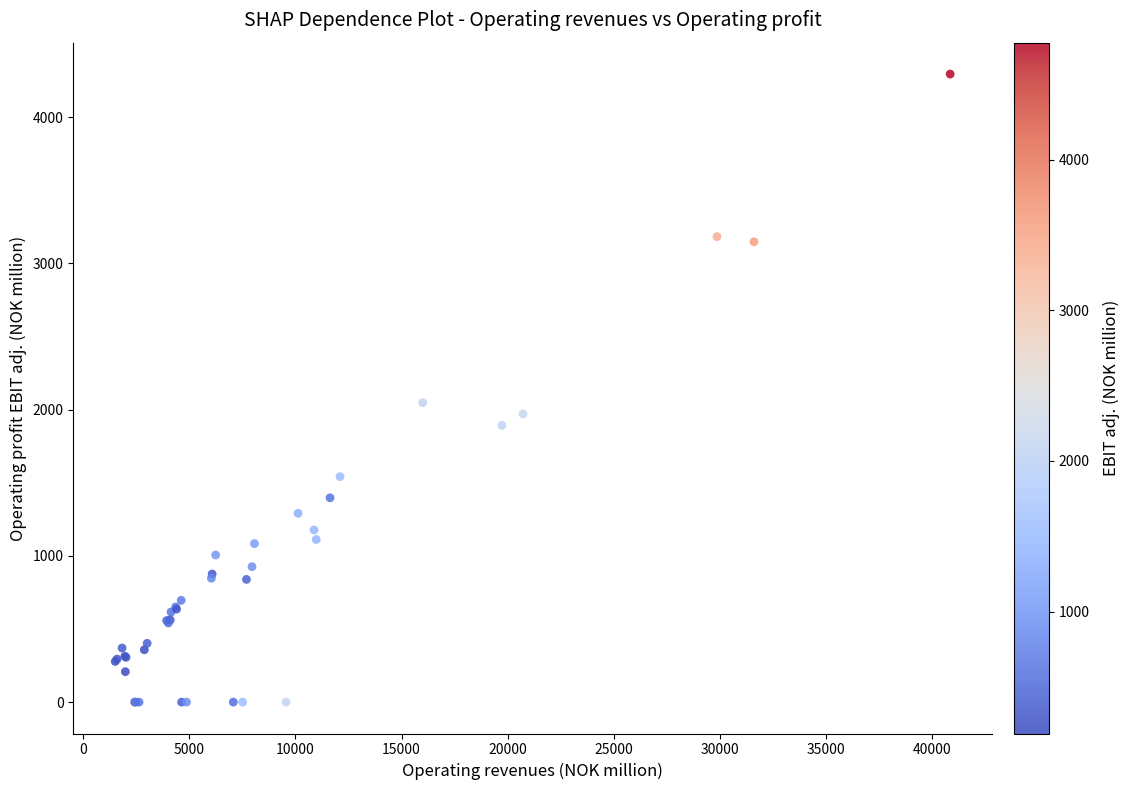

What Y value in the scatter plot is closest to 2147?

2048